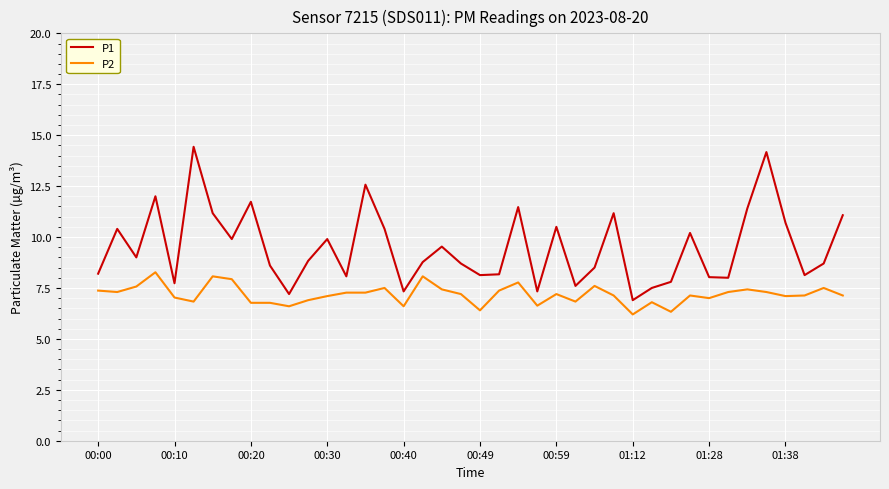

Rank the series by their maximum value, from highest to lowest.

P1, P2